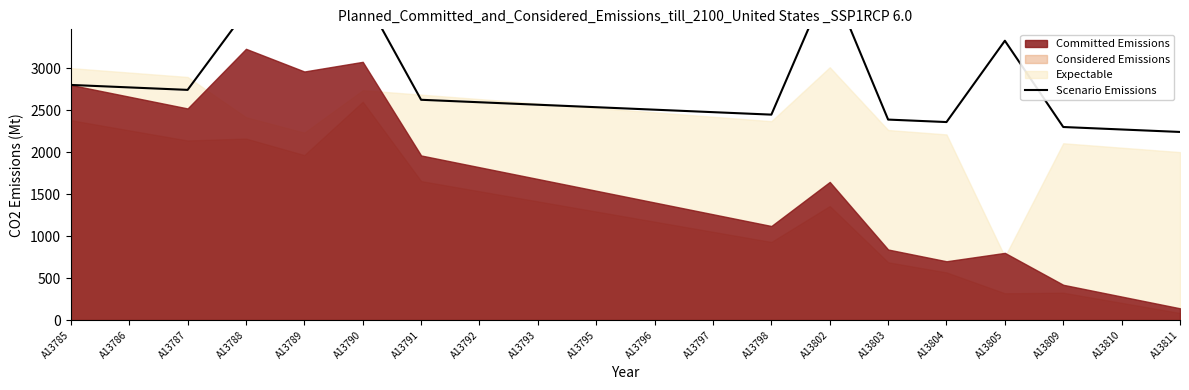

How many points are higher than both their immediate neighbors (excluding endpoints)?

4